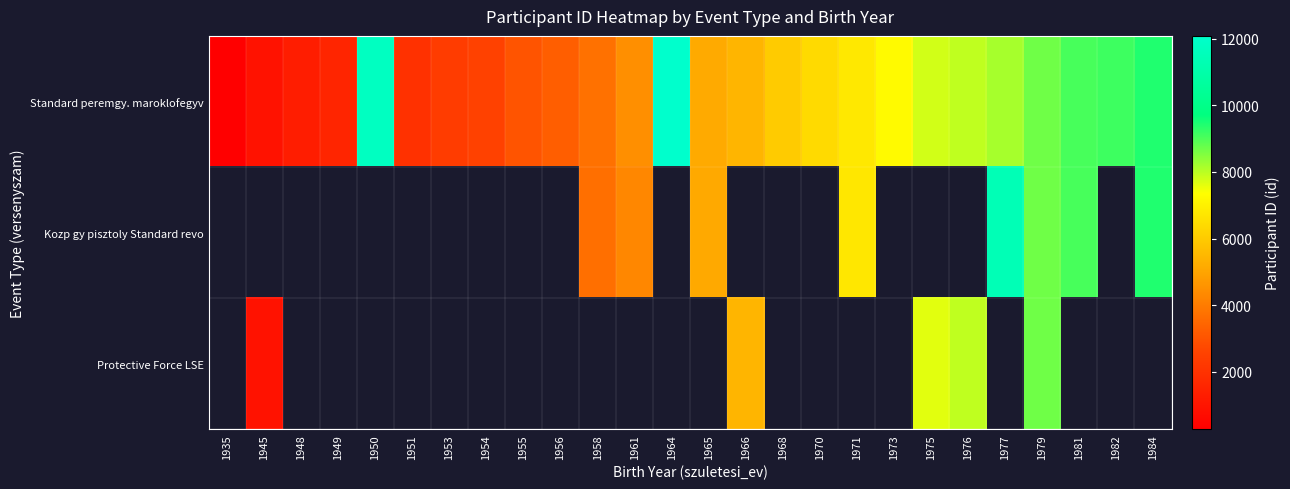

Is the value of Protective Force LSE at 1979 greater than the value of Standard peremgy. maroklofegyv at 1965?

Yes